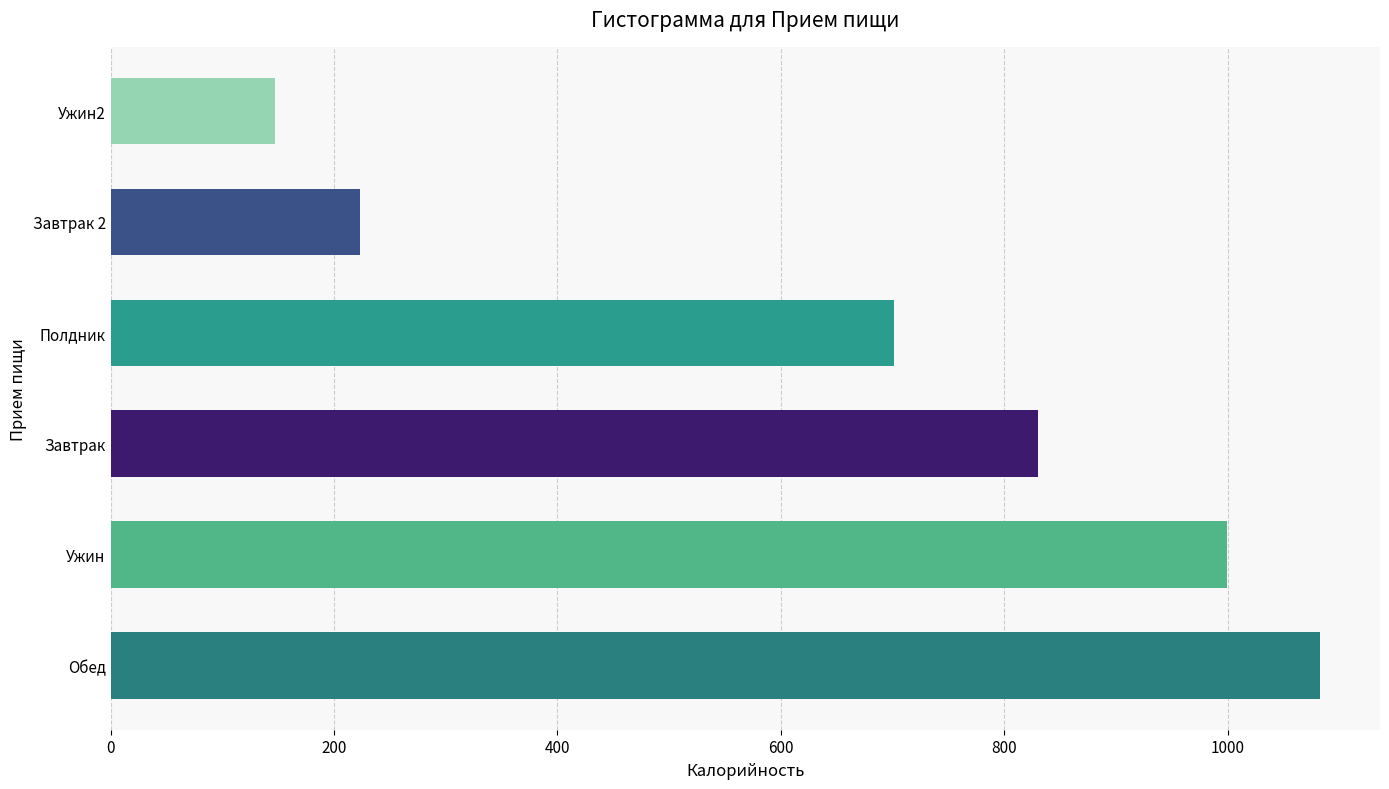

Reading top to bottom, transcribe all the data shown in this chart.

Ужин2=147	Завтрак 2=223	Полдник=701	Завтрак=830	Ужин=999	Обед=1082